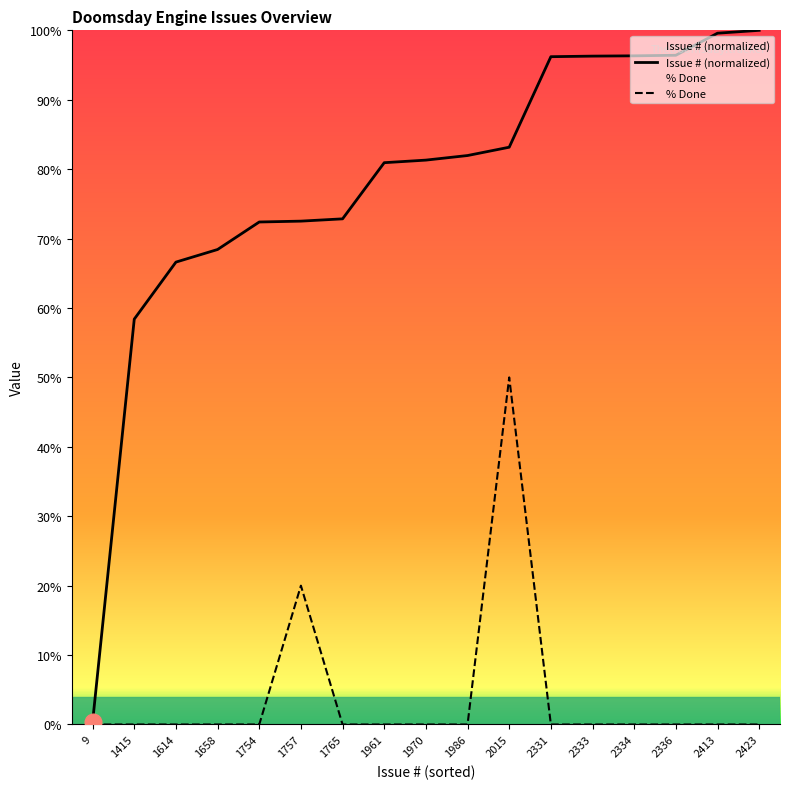

Reading left to right, transcribe all the data shown in this chart.

Issue #: 0.4	58.4	66.6	68.4	72.4	72.5	72.8	80.9	81.3	82.0	83.2	96.2	96.3	96.3	96.4	99.6	100.0
% Done: 0.0	0.0	0.0	0.0	0.0	20.0	0.0	0.0	0.0	0.0	50.0	0.0	0.0	0.0	0.0	0.0	0.0